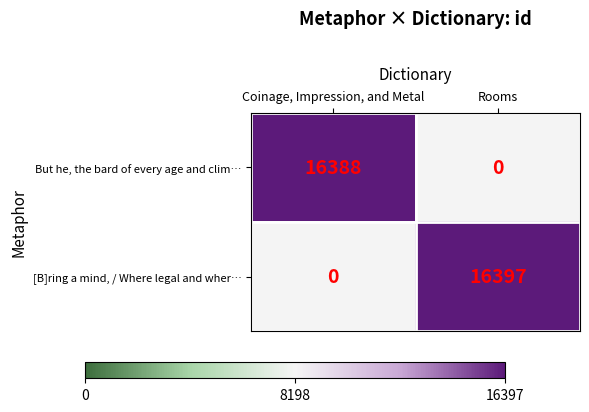

What value does the [B]ring a mind, / Where legal and wher… series have at Rooms?

16397